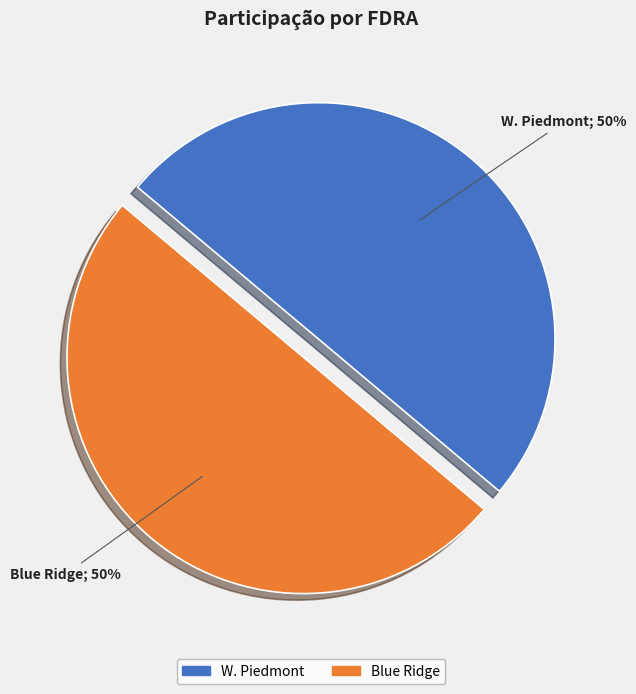

Is it true that W. Piedmont is 50% of the pie?

True